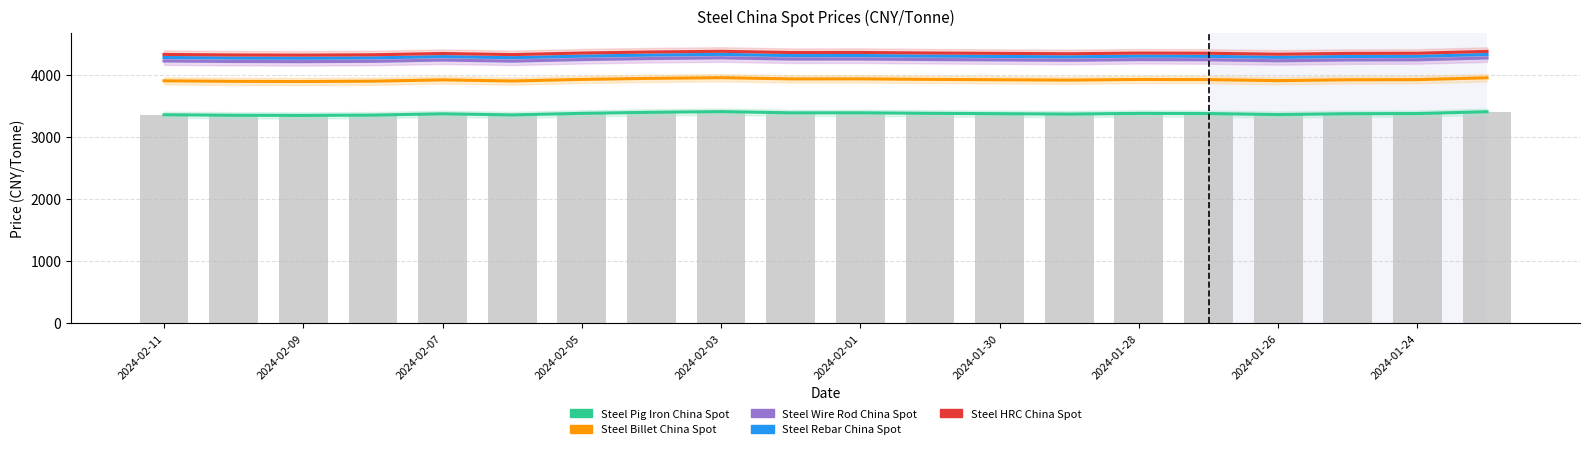

Reading left to right, what are all the values shown in this chart?

Steel Pig Iron China Spot: 3354.4	3345.7	3343.1	3348.6	3369.3	3351.6	3376.6	3393.9	3404.7	3385.2	3385.8	3377.2	3371.3	3365.3	3376.2	3373.3	3357.2	3370.8	3373.4	3403.1
Steel Billet China Spot: 3900.8	3892.1	3889.5	3895.0	3915.7	3897.9	3923.0	3940.3	3951.1	3931.6	3932.2	3923.6	3917.7	3911.7	3922.6	3919.7	3903.6	3917.2	3919.8	3949.5
Steel Wire Rod China Spot: 4220.7	4212.0	4209.4	4214.9	4235.6	4217.9	4242.9	4260.2	4271.0	4251.5	4252.1	4243.5	4237.6	4231.6	4242.5	4239.6	4223.5	4237.1	4239.7	4269.4
Steel Rebar China Spot: 4276.0	4267.4	4264.8	4270.3	4291.0	4273.2	4298.3	4315.5	4326.4	4306.9	4307.5	4298.8	4292.9	4287.0	4297.8	4295.0	4278.9	4292.5	4295.0	4324.8
Steel HRC China Spot: 4325.9	4317.2	4314.6	4320.1	4340.8	4323.1	4348.1	4365.4	4376.2	4356.7	4357.3	4348.7	4342.8	4336.8	4347.7	4344.9	4328.7	4342.3	4344.9	4374.6